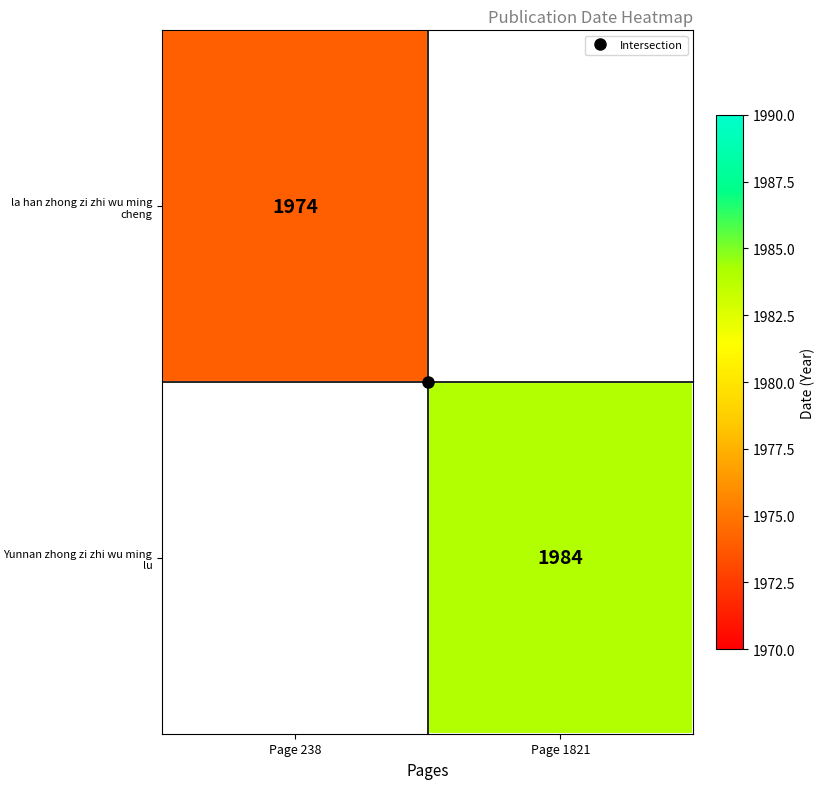

Rank the series by their maximum value, from lowest to highest.

la han zhong zi zhi wu ming cheng, Yunnan zhong zi zhi wu ming lu